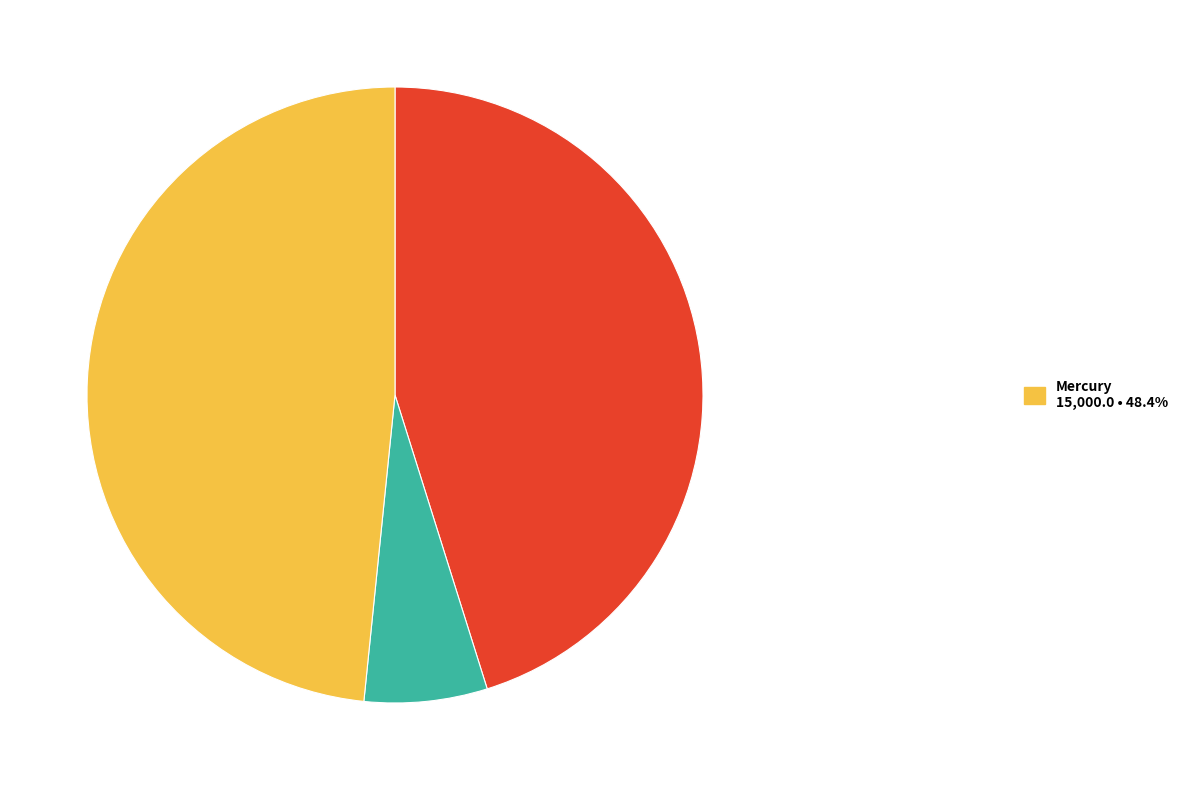

Does any single category account for the majority?

No